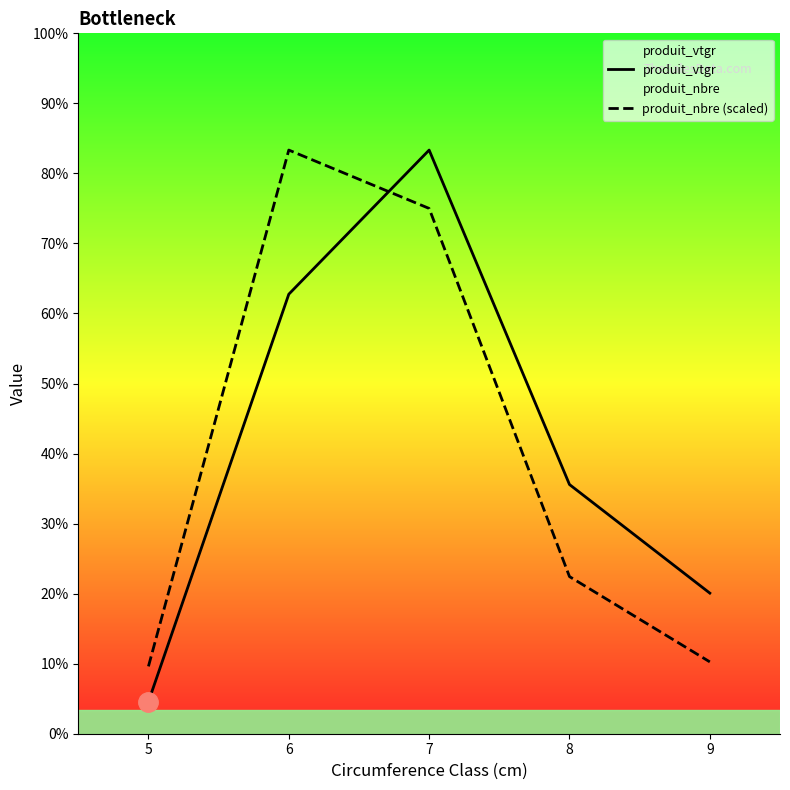

Which label corresponds to the smallest value in the chart?

5